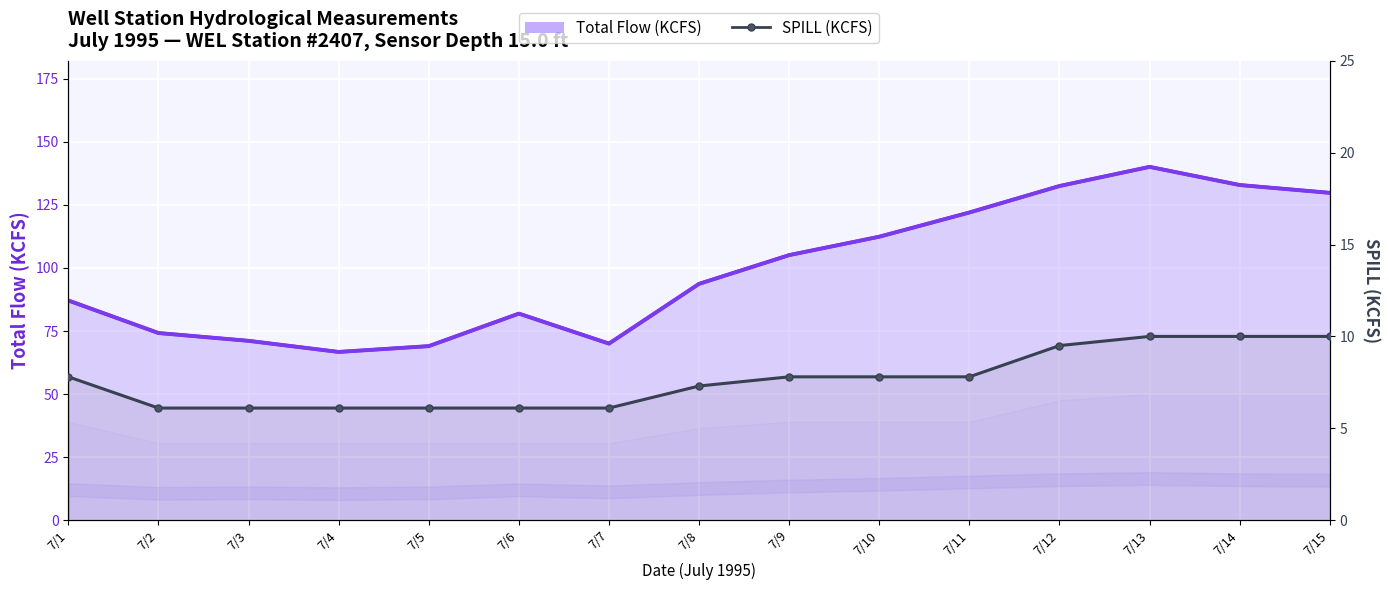

True or false: Total Flow (KCFS) has a value of 161.6 at 7/8.

False